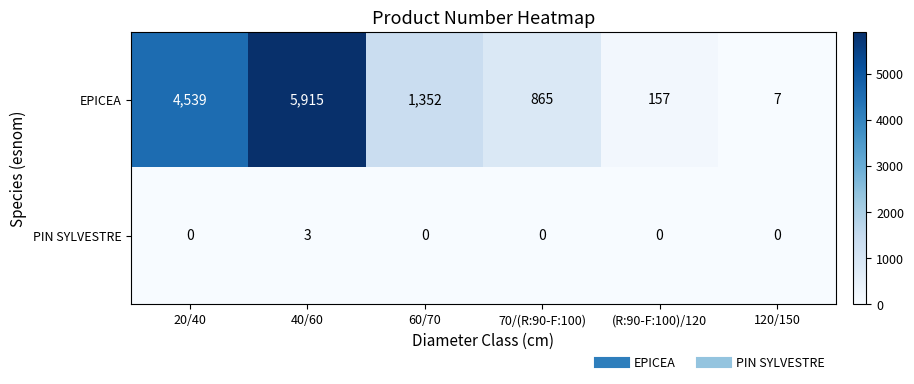

Which series has the largest range (max minus min)?

EPICEA